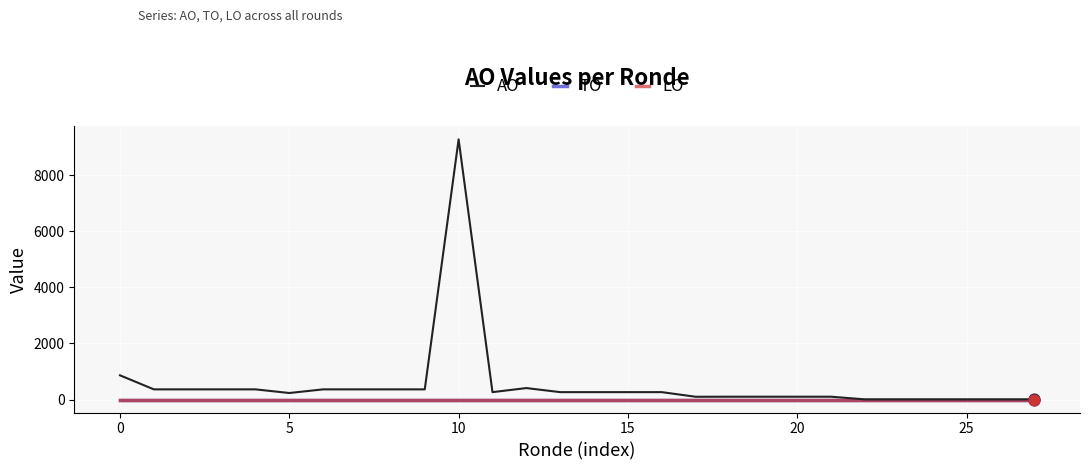

At which category is the sum across all series the highest?

10